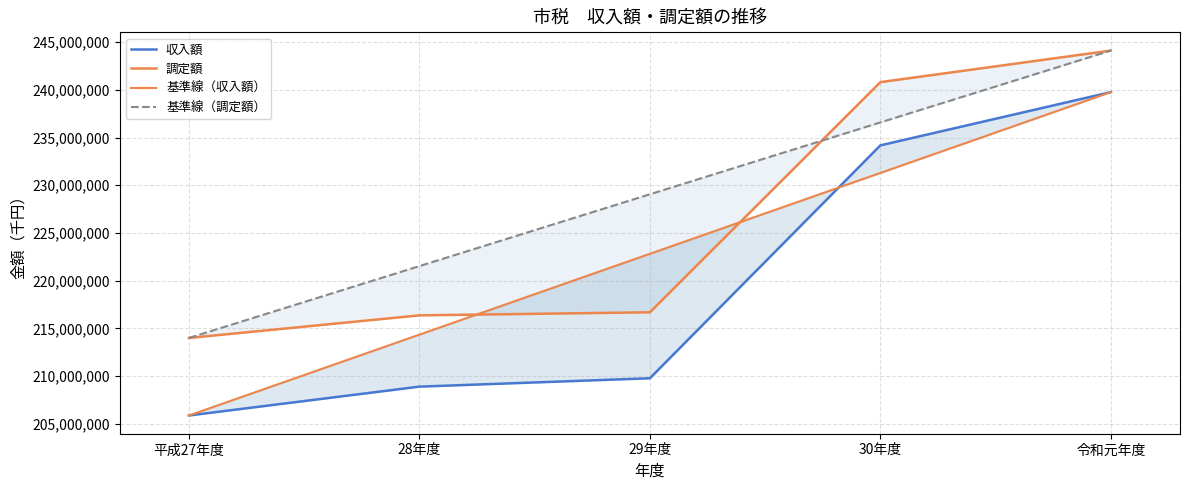

Rank the categories by 基準線（調定額） value from highest to lowest.

令和元年度, 30年度, 29年度, 28年度, 平成27年度